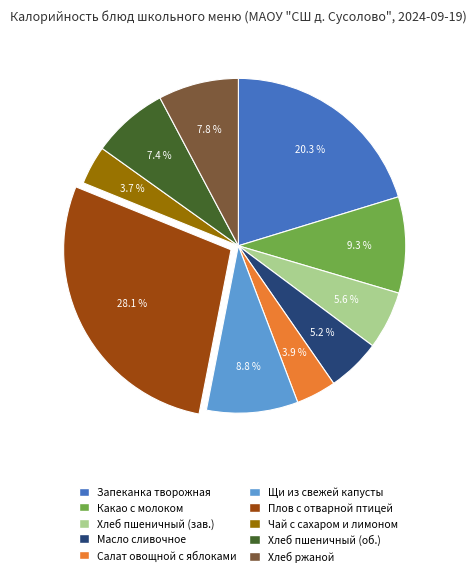

Does any single category account for the majority?

No